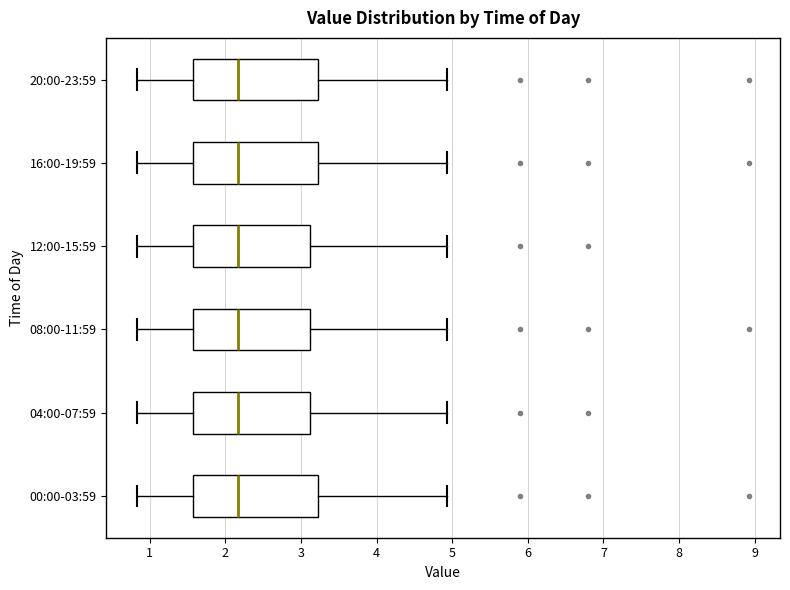

Reading bottom to top, transcribe this box plot: for each box, give where its median line is, the range the box spans, and where its two whiskers end, as read against the x-axis. The values are not printed on the chart, so give them approximately, as read against the axis.

00:00-03:59: median 2.2, box 1.6 to 3.2, whiskers 0.8 to 4.9
04:00-07:59: median 2.2, box 1.6 to 3.1, whiskers 0.8 to 4.9
08:00-11:59: median 2.2, box 1.6 to 3.1, whiskers 0.8 to 4.9
12:00-15:59: median 2.2, box 1.6 to 3.1, whiskers 0.8 to 4.9
16:00-19:59: median 2.2, box 1.6 to 3.2, whiskers 0.8 to 4.9
20:00-23:59: median 2.2, box 1.6 to 3.2, whiskers 0.8 to 4.9